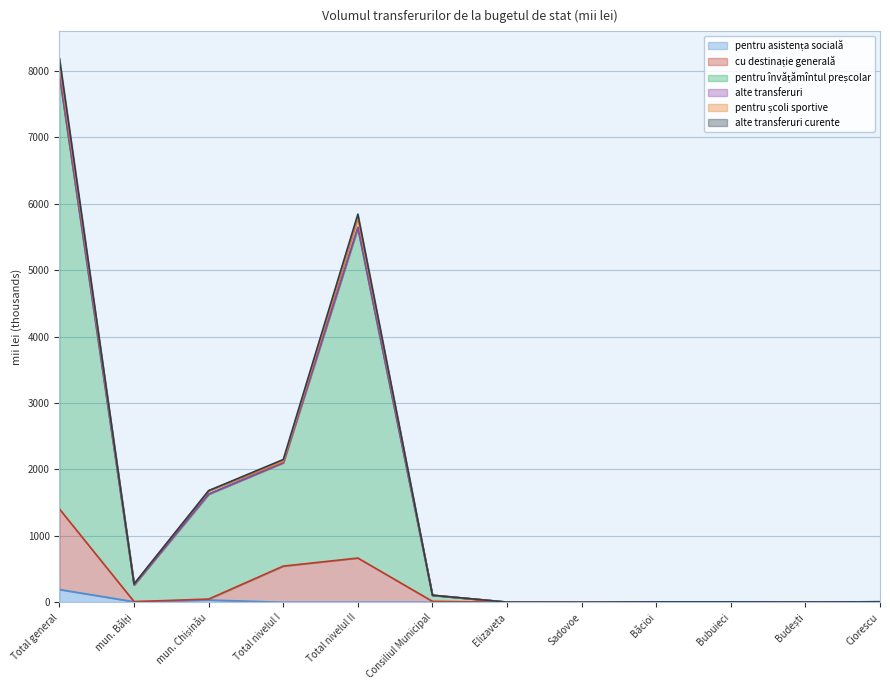

What is the difference between the maximum and second lowest values in the pentru învățămîntul preșcolar series?

8096.7